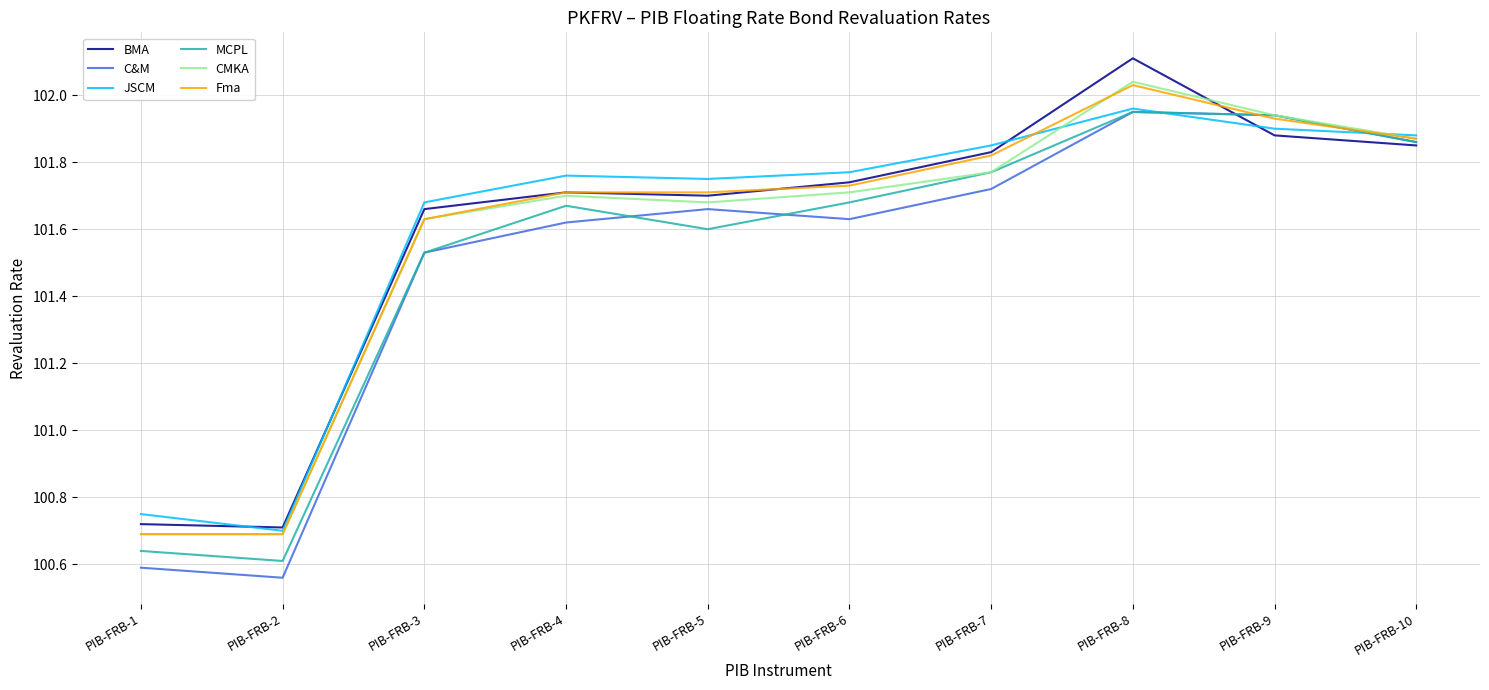

Which label corresponds to the smallest value in the chart?

PIB-FRB-2